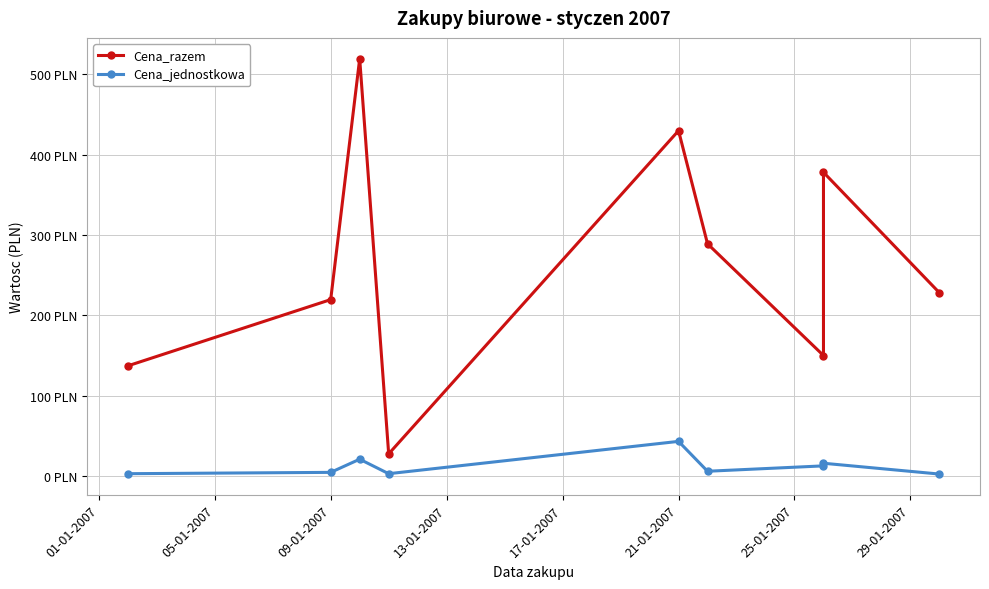

True or false: Cena_razem and Cena_jednostkowa intersect in this chart.

False